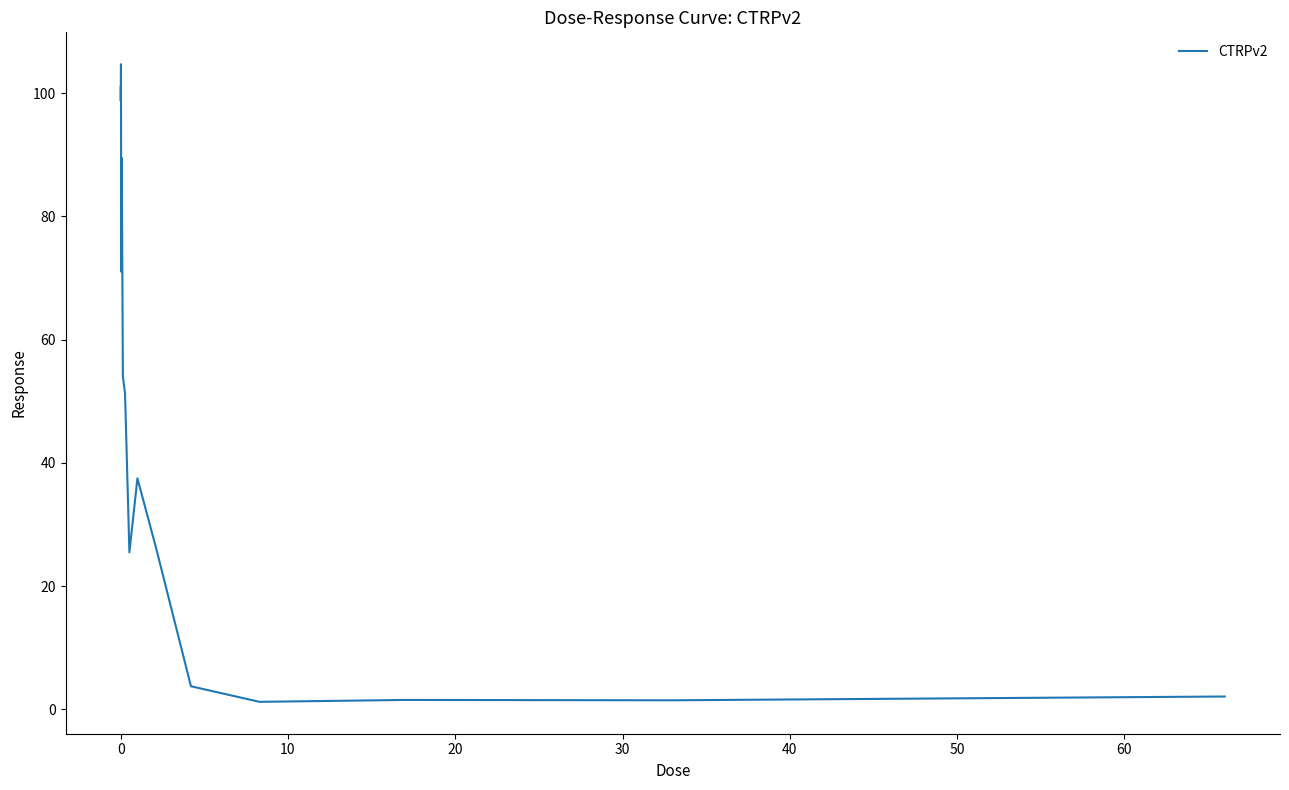

What is the sum of all values?

769.0